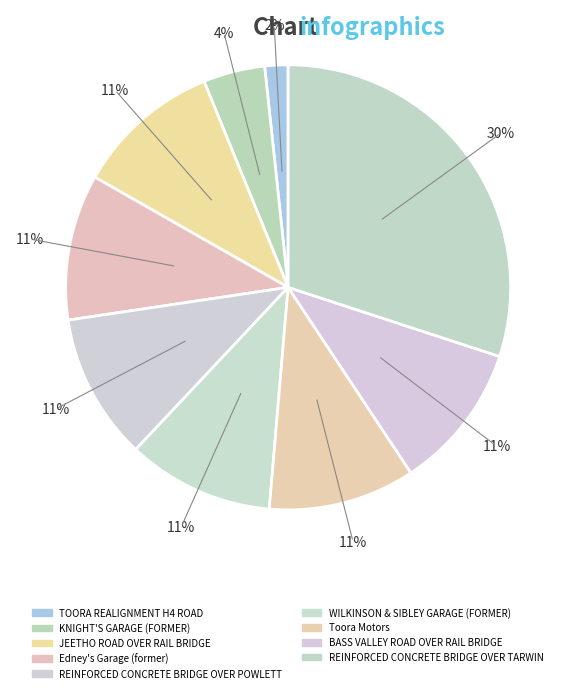

Is Edney's Garage (former) the majority of the pie?

No